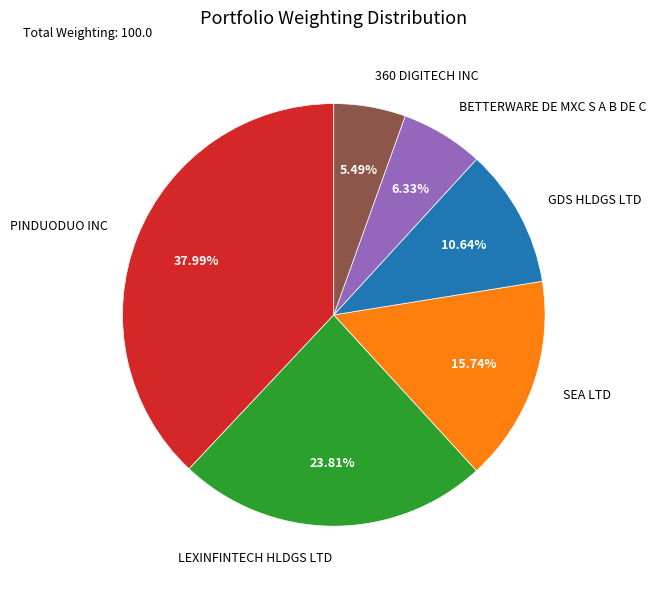

What percentage is the LEXINFINTECH HLDGS LTD slice, to the nearest percent?

24%